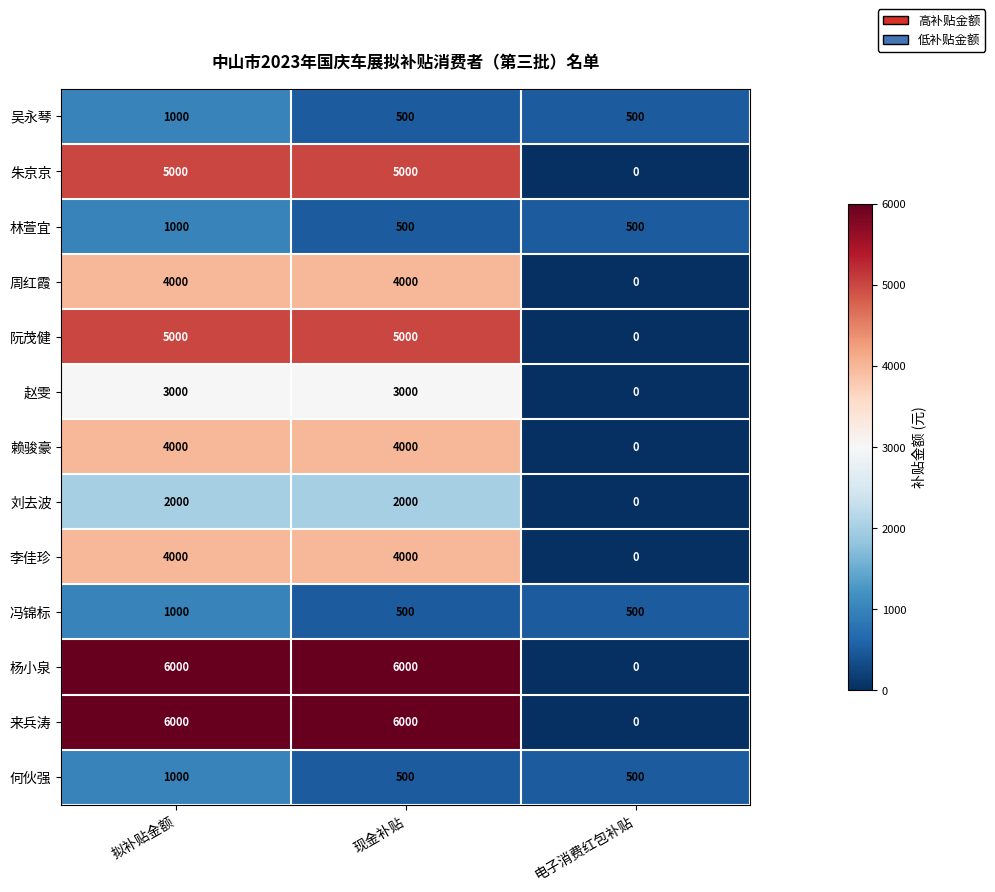

What is the sum of the 何伙强 values at 电子消费红包补贴 and 现金补贴?

1000